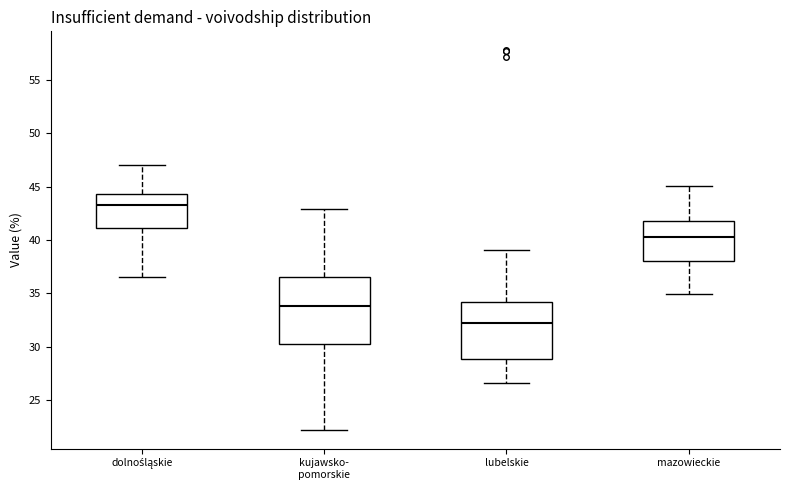

Reading left to right, transcribe this box plot: for each box, give where its median line is, the range the box spans, and where its two whiskers end, as read against the y-axis. The values are not printed on the chart, so give them approximately, as read against the axis.

dolnośląskie: median 43.5, box 41.0 to 44.5, whiskers 36.5 to 47.0
kujawsko- pomorskie: median 34.0, box 30.0 to 36.5, whiskers 22.0 to 43.0
lubelskie: median 32.5, box 29.0 to 34.0, whiskers 26.5 to 39.0
mazowieckie: median 40.5, box 38.0 to 42.0, whiskers 35.0 to 45.0